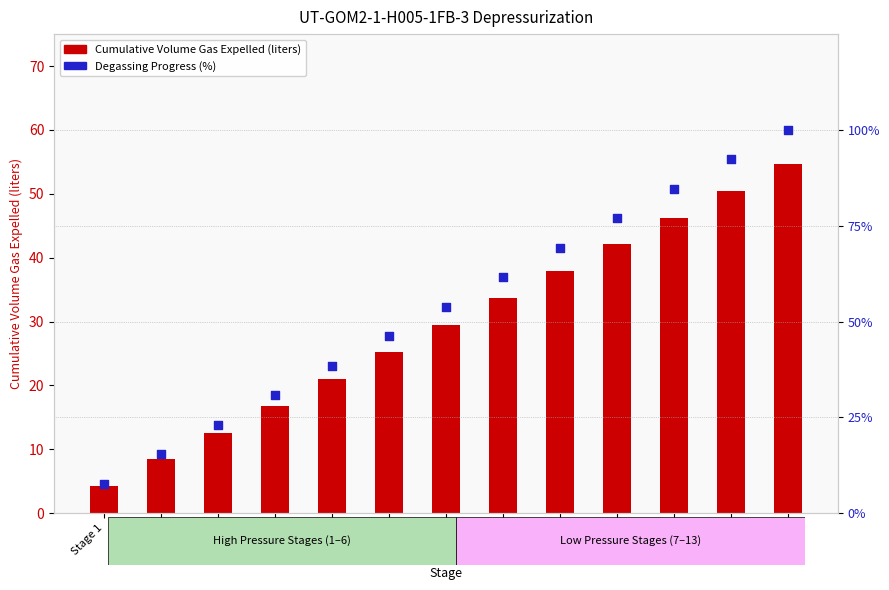

What is the total value across all series at Stage 5?

59.5